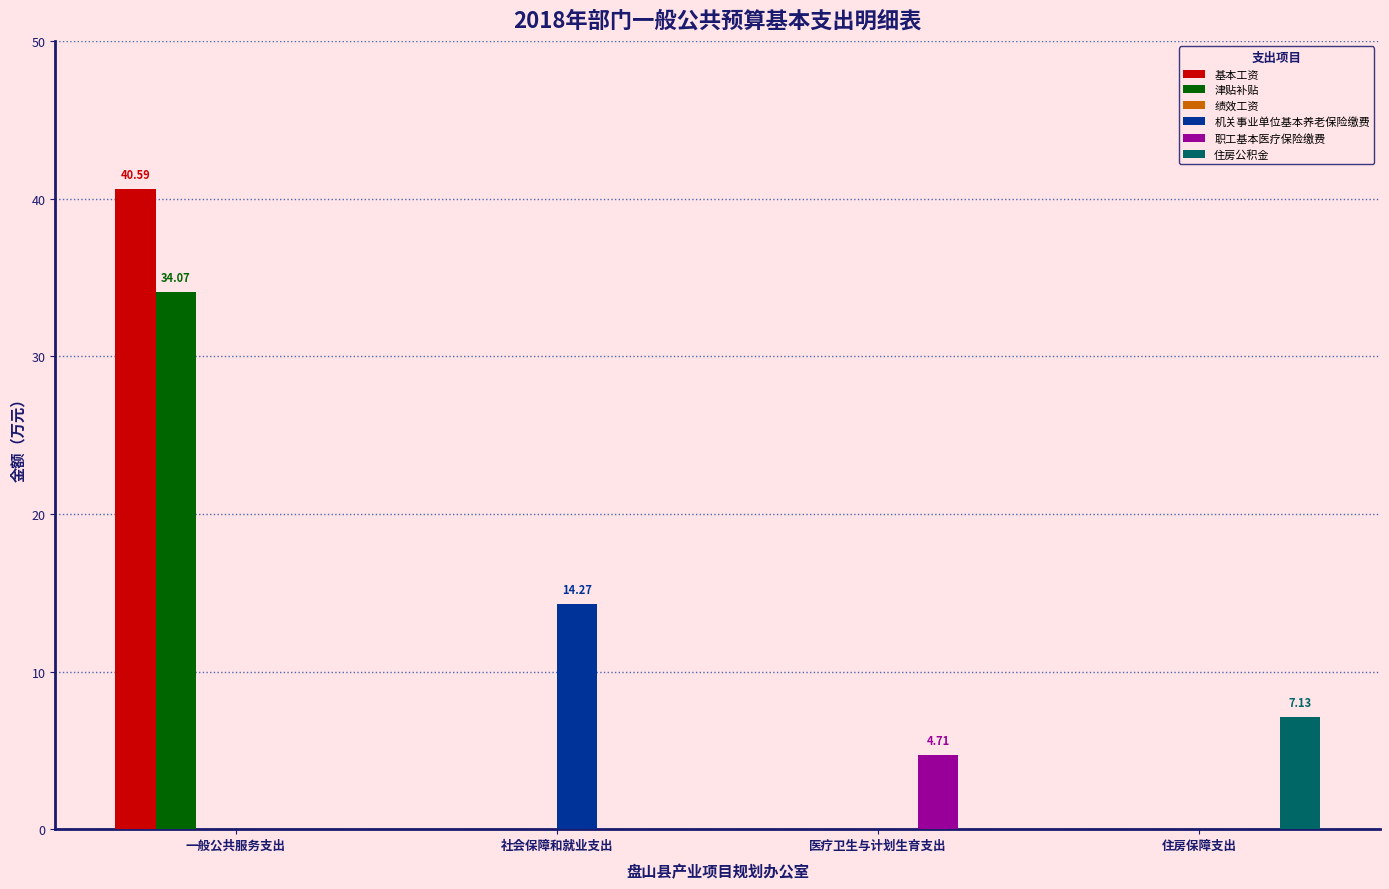

How many distinct data groups are displayed?

5